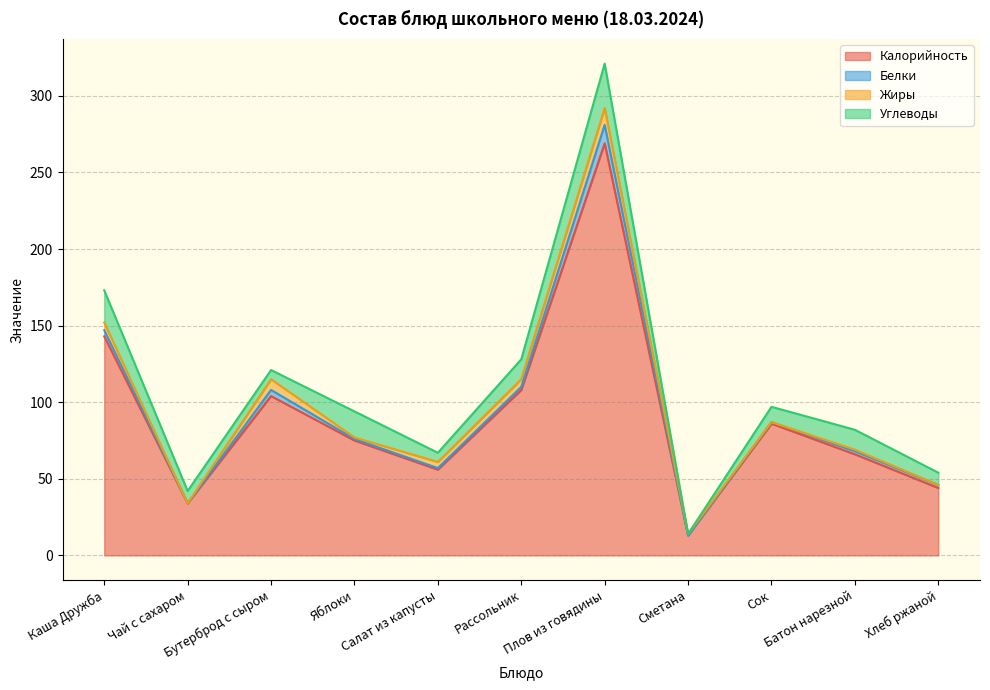

True or false: Жиры and Калорийность cross at least once.

False